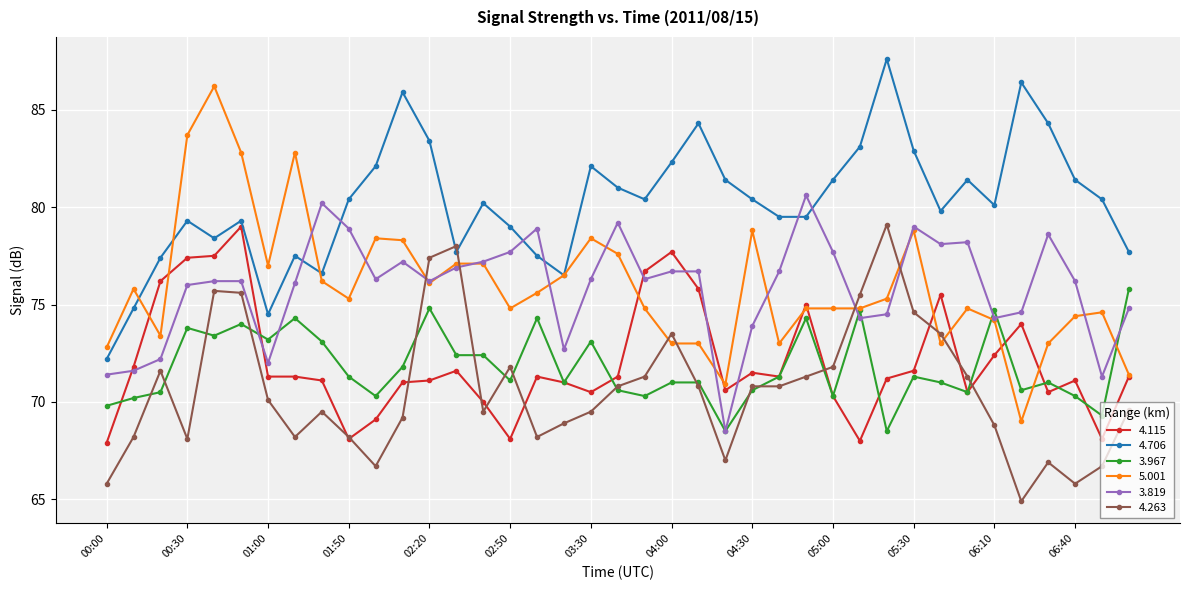

How many interior local peaks does the 4.706 series have?

10